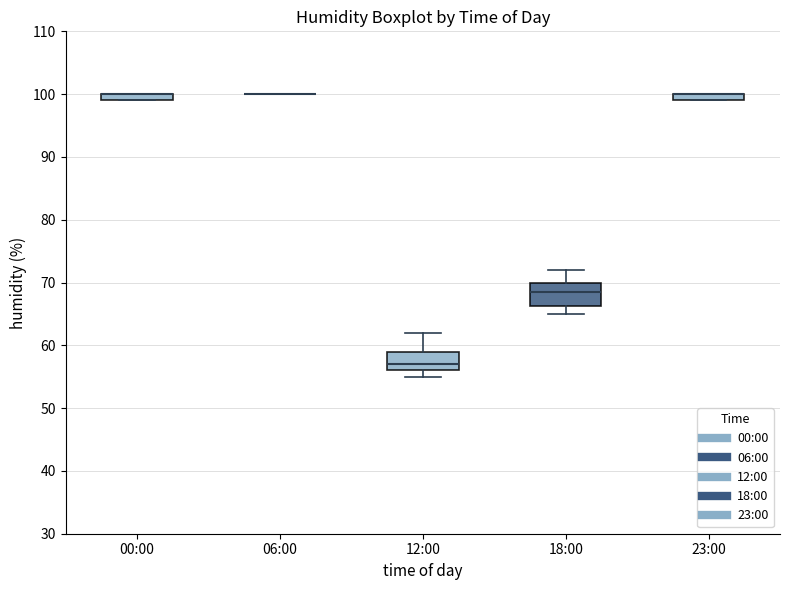

Where is the upper edge of the box for 00:00 on the y-axis? The values are not printed on the chart, so give them approximately, as read against the axis.

100